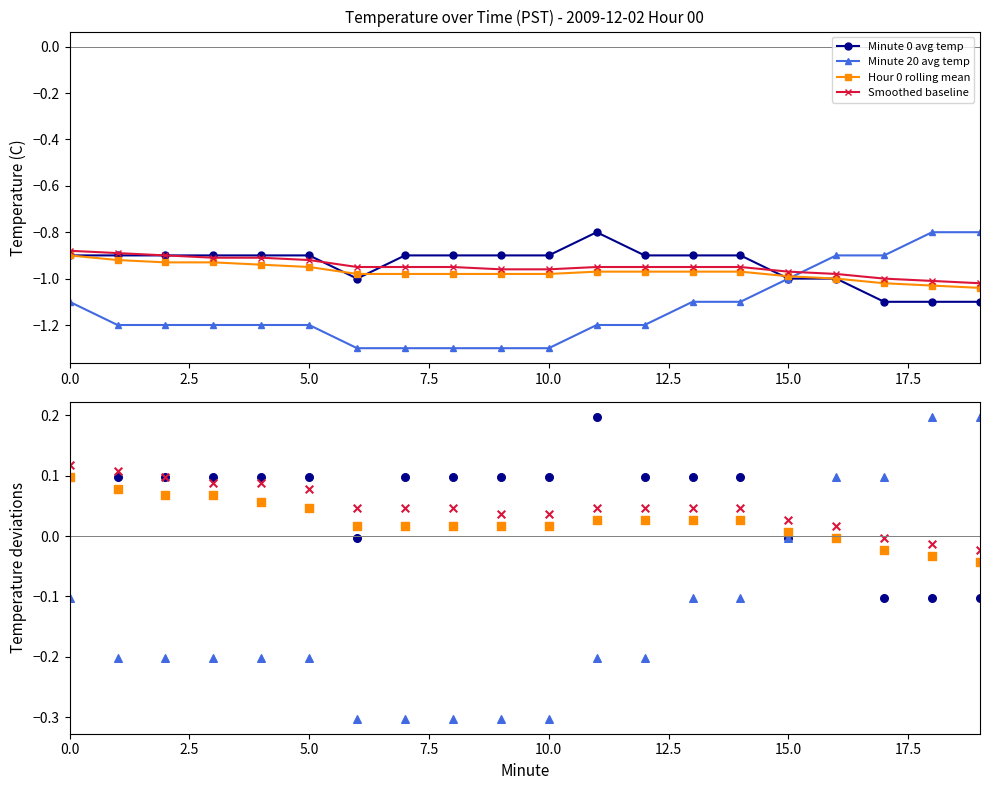

Which series contains the lowest Y value?

Minute 20 avg temp